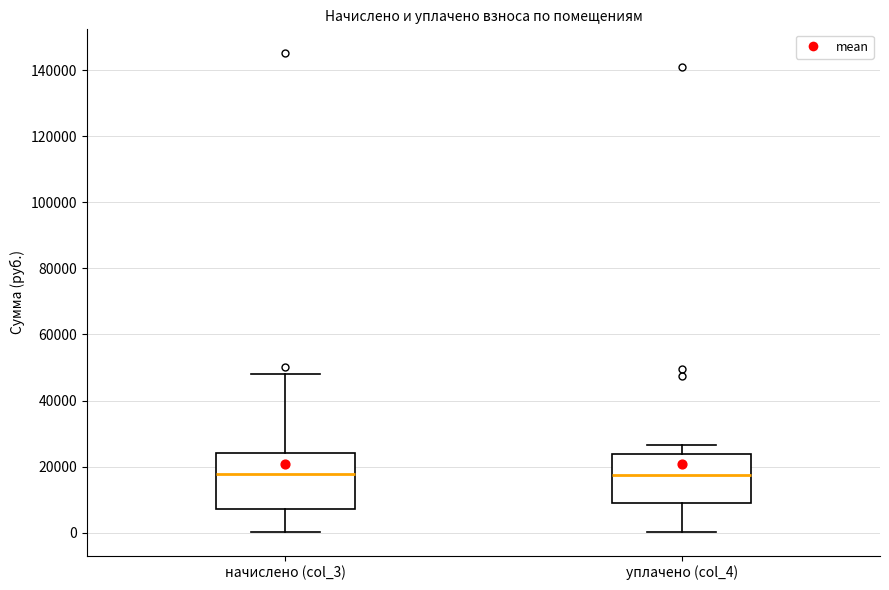

Where does the lower whisker of the box for начислено (col_3) end on the y-axis? The values are not printed on the chart, so give them approximately, as read against the axis.

0